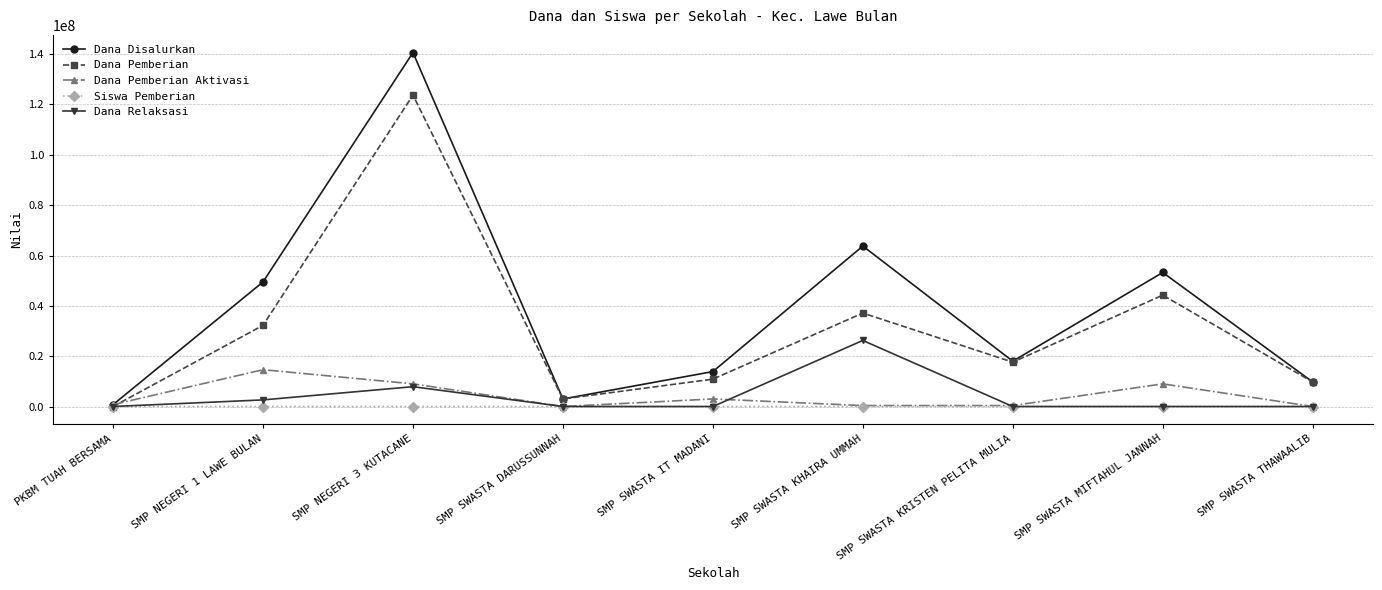

What is the maximum value shown in the chart?

140625000